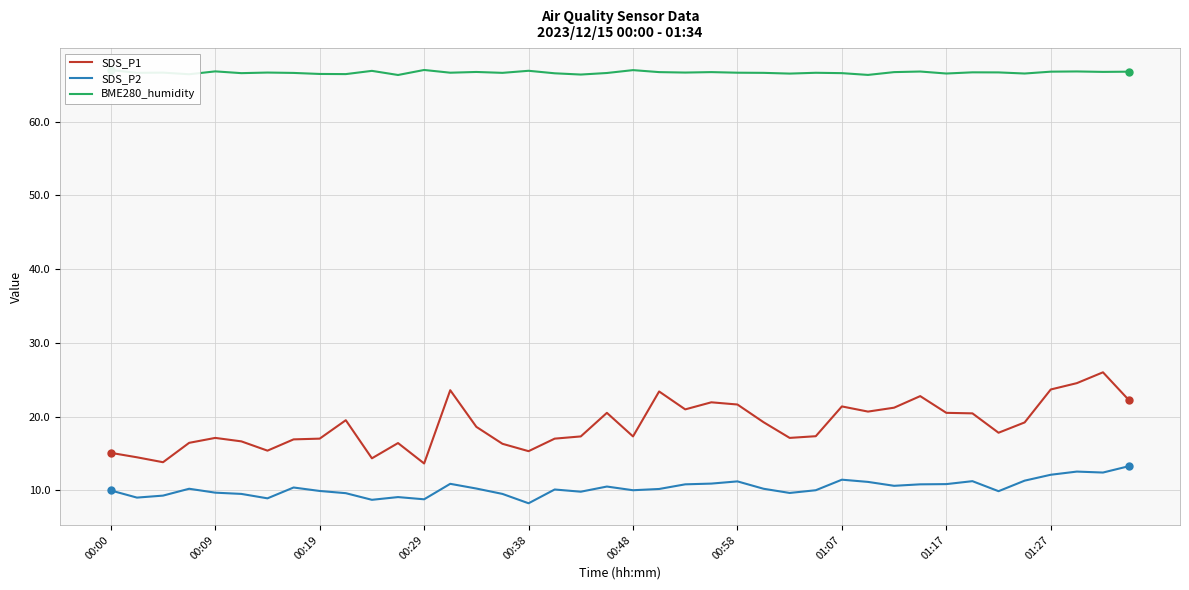

Rank the series by their average value, from lowest to highest.

SDS_P2, SDS_P1, BME280_humidity